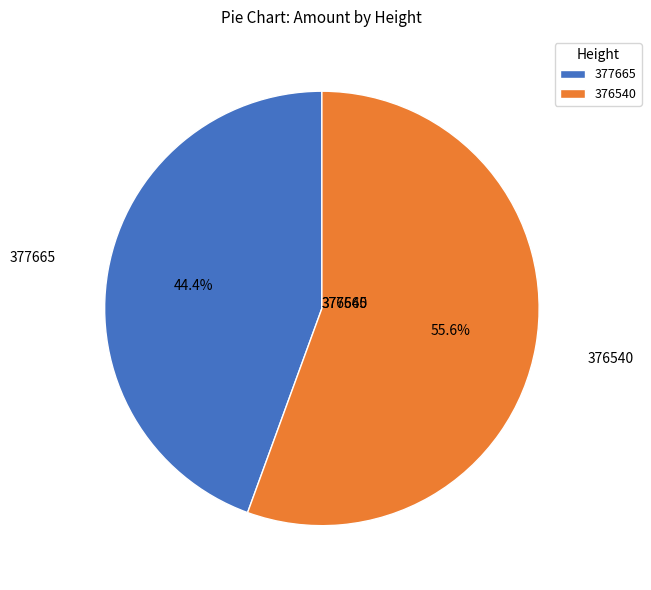

How many slices are in this pie chart?

2